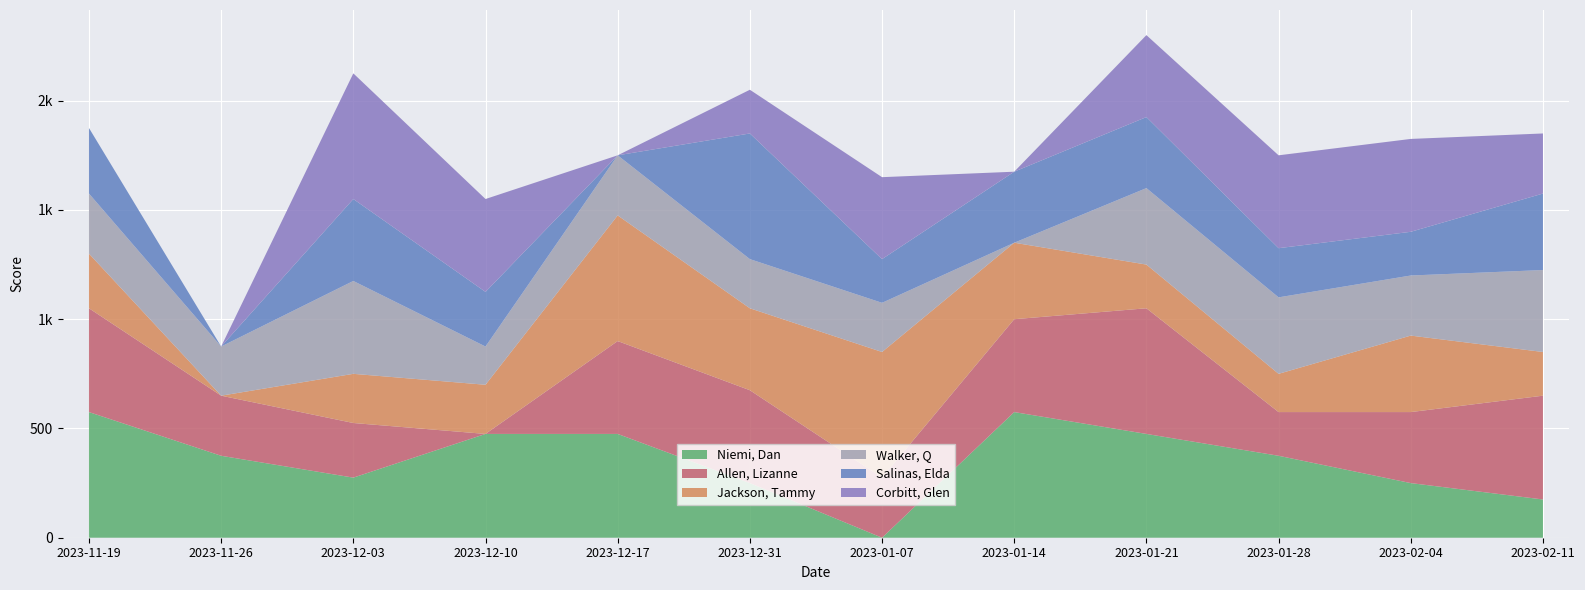

Reading left to right, transcribe all the data shown in this chart.

Niemi, Dan: 575	375	275	475	475	250	0	575	475	375	250	175
Allen, Lizanne: 475	275	250	0	425	425	275	425	575	200	325	475
Jackson, Tammy: 250	0	225	225	575	375	575	350	200	175	350	200
Walker, Q: 275	225	425	175	275	225	225	0	350	350	275	375
Salinas, Elda: 300	0	375	250	0	575	200	325	325	225	200	350
Corbitt, Glen: 0	0	575	425	0	200	375	0	375	425	425	275